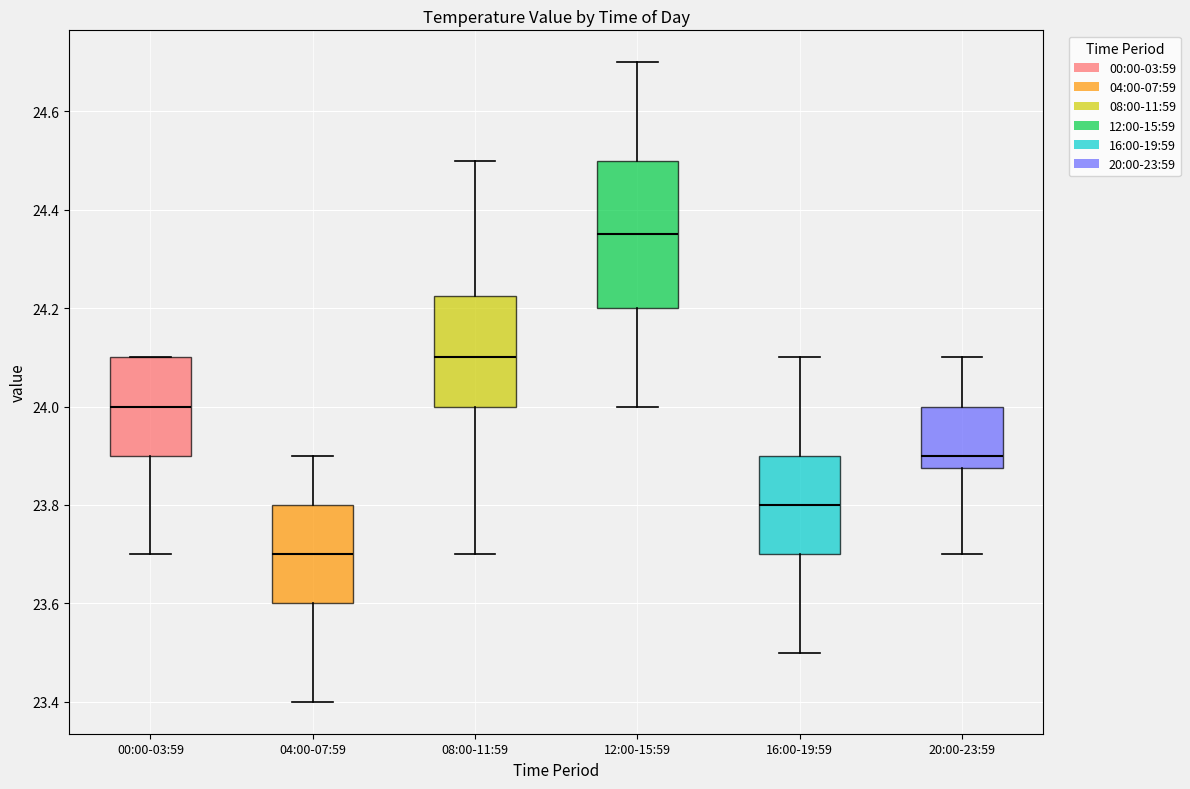

Reading left to right, transcribe this box plot: for each box, give where its median line is, the range the box spans, and where its two whiskers end, as read against the y-axis. The values are not printed on the chart, so give them approximately, as read against the axis.

00:00-03:59: median 24.00, box 23.90 to 24.10, whiskers 23.70 to 24.10
04:00-07:59: median 23.70, box 23.60 to 23.80, whiskers 23.40 to 23.90
08:00-11:59: median 24.10, box 24.00 to 24.22, whiskers 23.70 to 24.50
12:00-15:59: median 24.36, box 24.20 to 24.50, whiskers 24.00 to 24.70
16:00-19:59: median 23.80, box 23.70 to 23.90, whiskers 23.50 to 24.10
20:00-23:59: median 23.90, box 23.88 to 24.00, whiskers 23.70 to 24.10